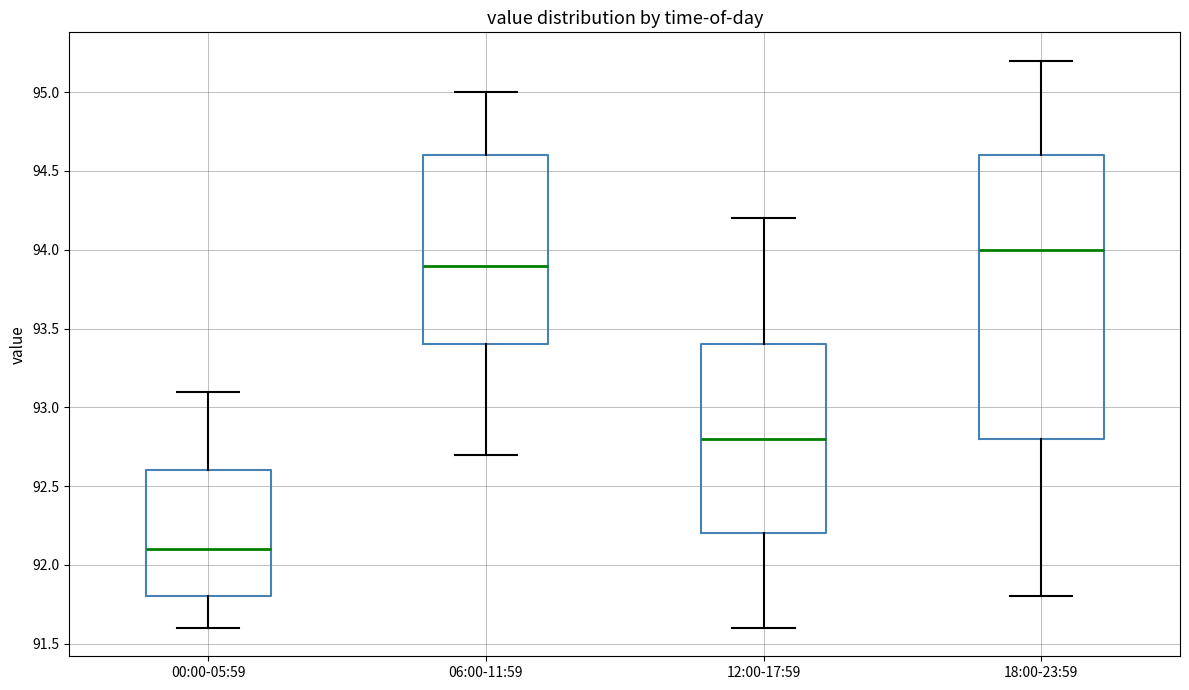

Where does the upper whisker of the box for 06:00-11:59 end on the y-axis? The values are not printed on the chart, so give them approximately, as read against the axis.

95.0